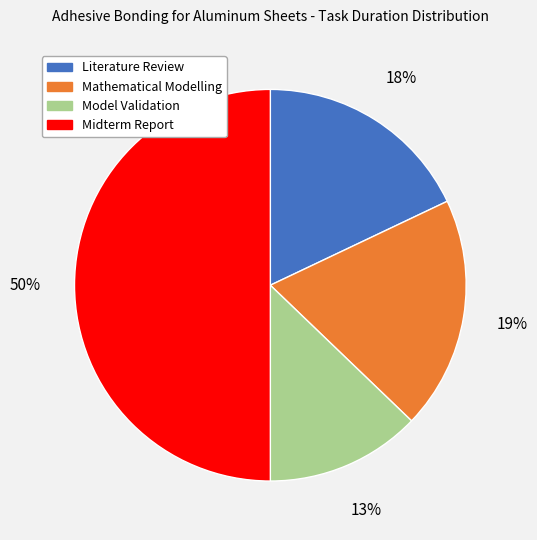

Is Mathematical Modelling the majority of the pie?

No